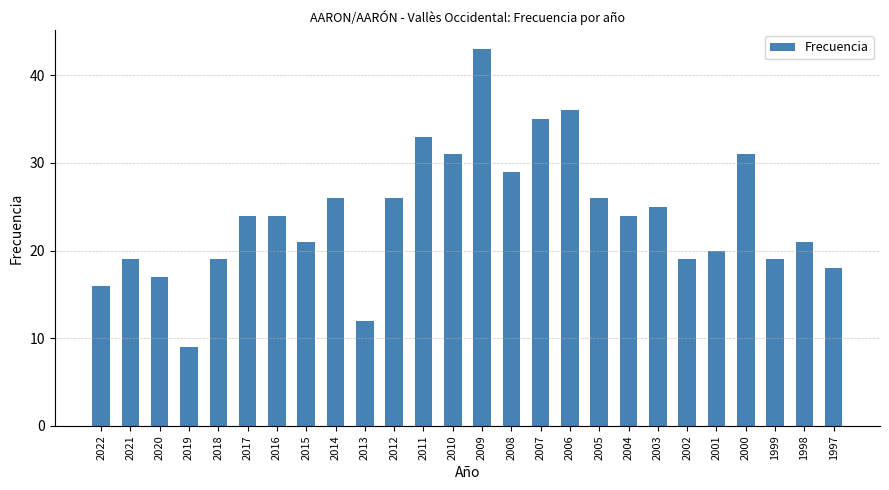

Read the value at 2016, to the nearest 5.

25